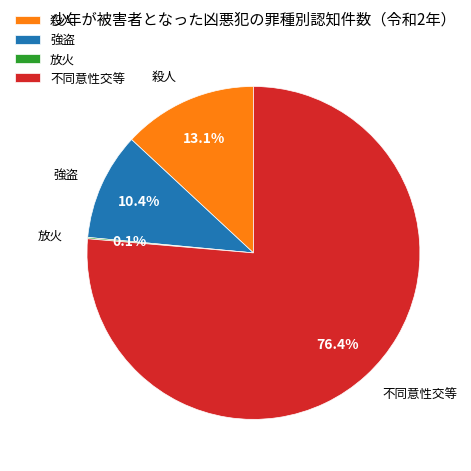

To the nearest percent, what is the combined percentage of 不同意性交等 and 強盗?

87%